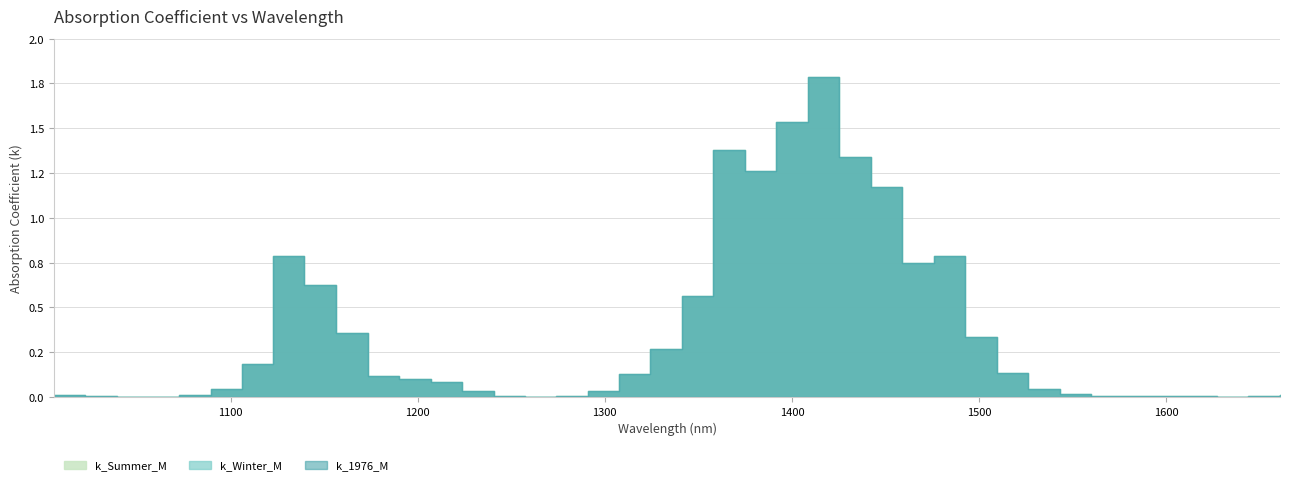

Which series has the largest total across all categories?

k_Summer_M